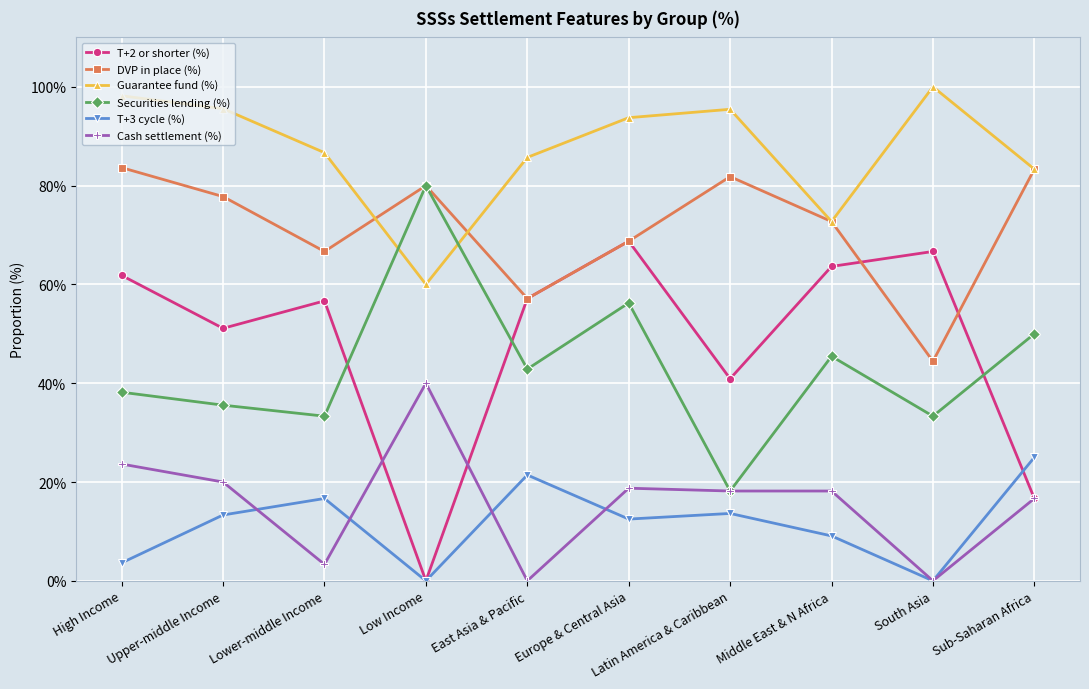

Does the chart have visible grid lines?

Yes